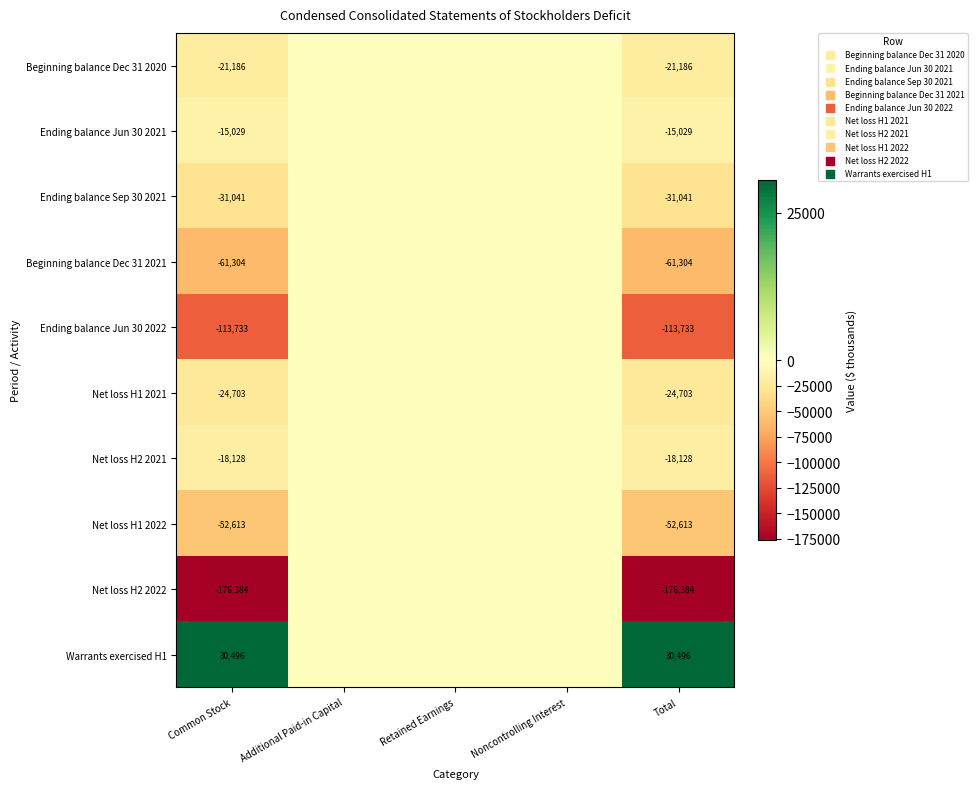

The Ending balance Sep 30 2021 series shows -31041 at Common Stock. True or false?

True